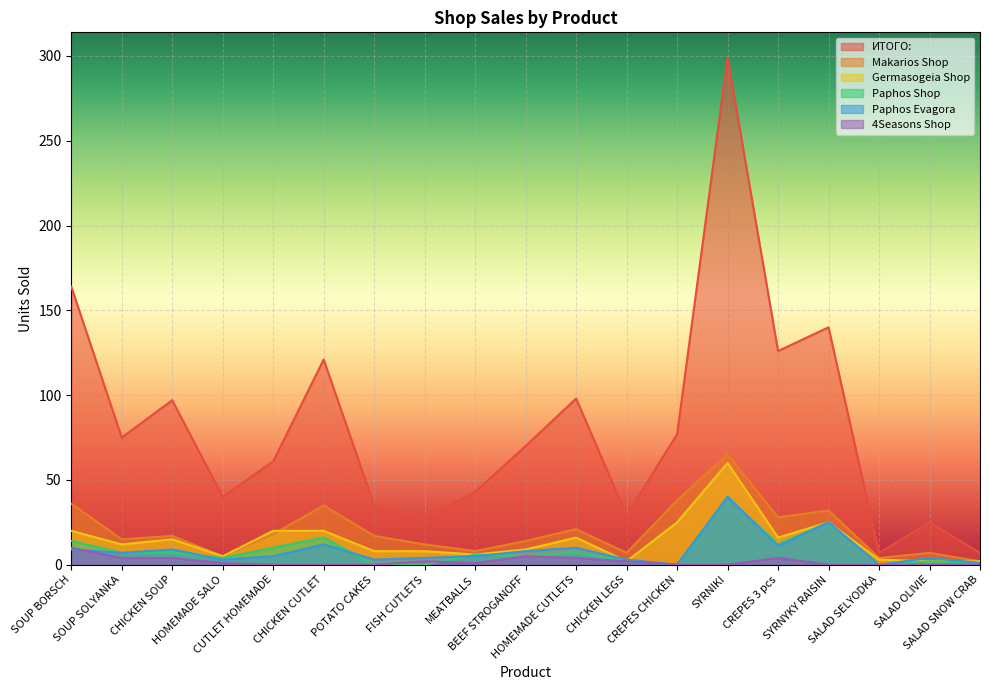

Where does the Germasogeia Shop series first go above 12?

SOUP BORSCH